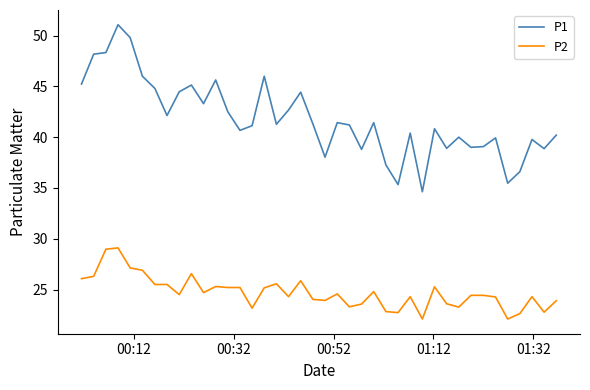

Which series has the largest total across all categories?

P1